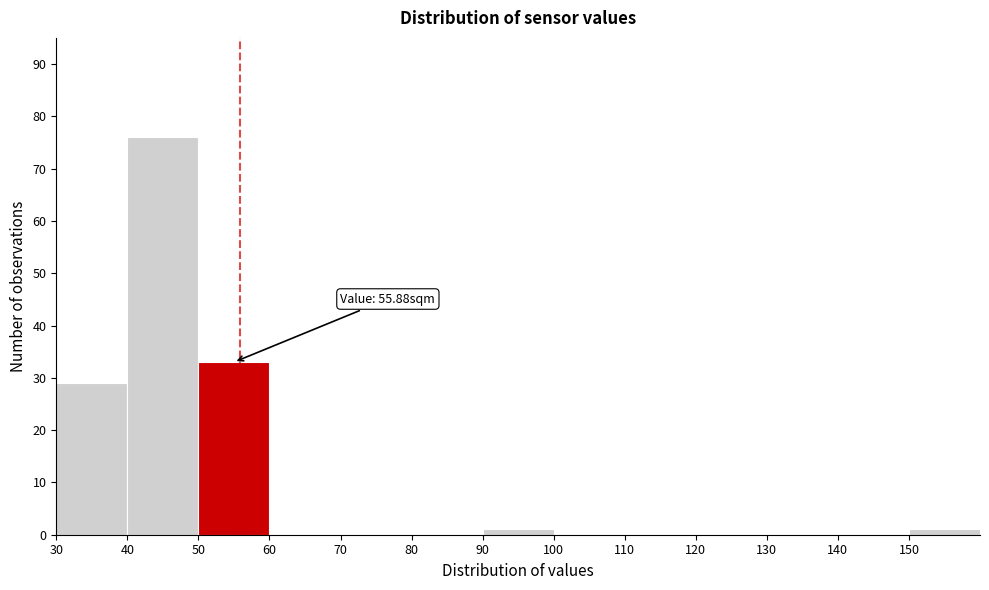

Which range on the x-axis has the tallest bar?

40 to 50